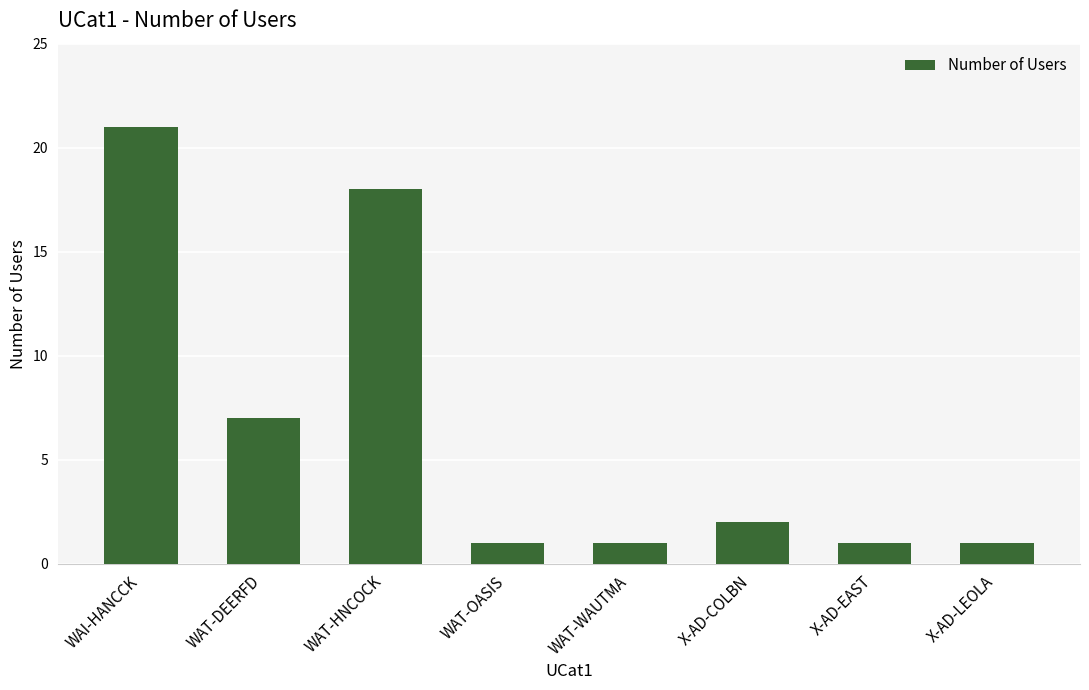

The value at WAT-HNCOCK is 9. True or false?

False